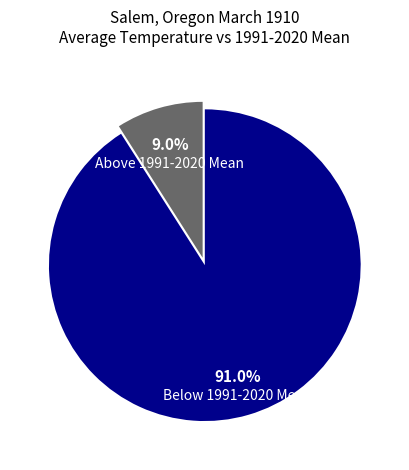

Which has a higher value, Below 1991-2020 Mean or Above 1991-2020 Mean?

Below 1991-2020 Mean